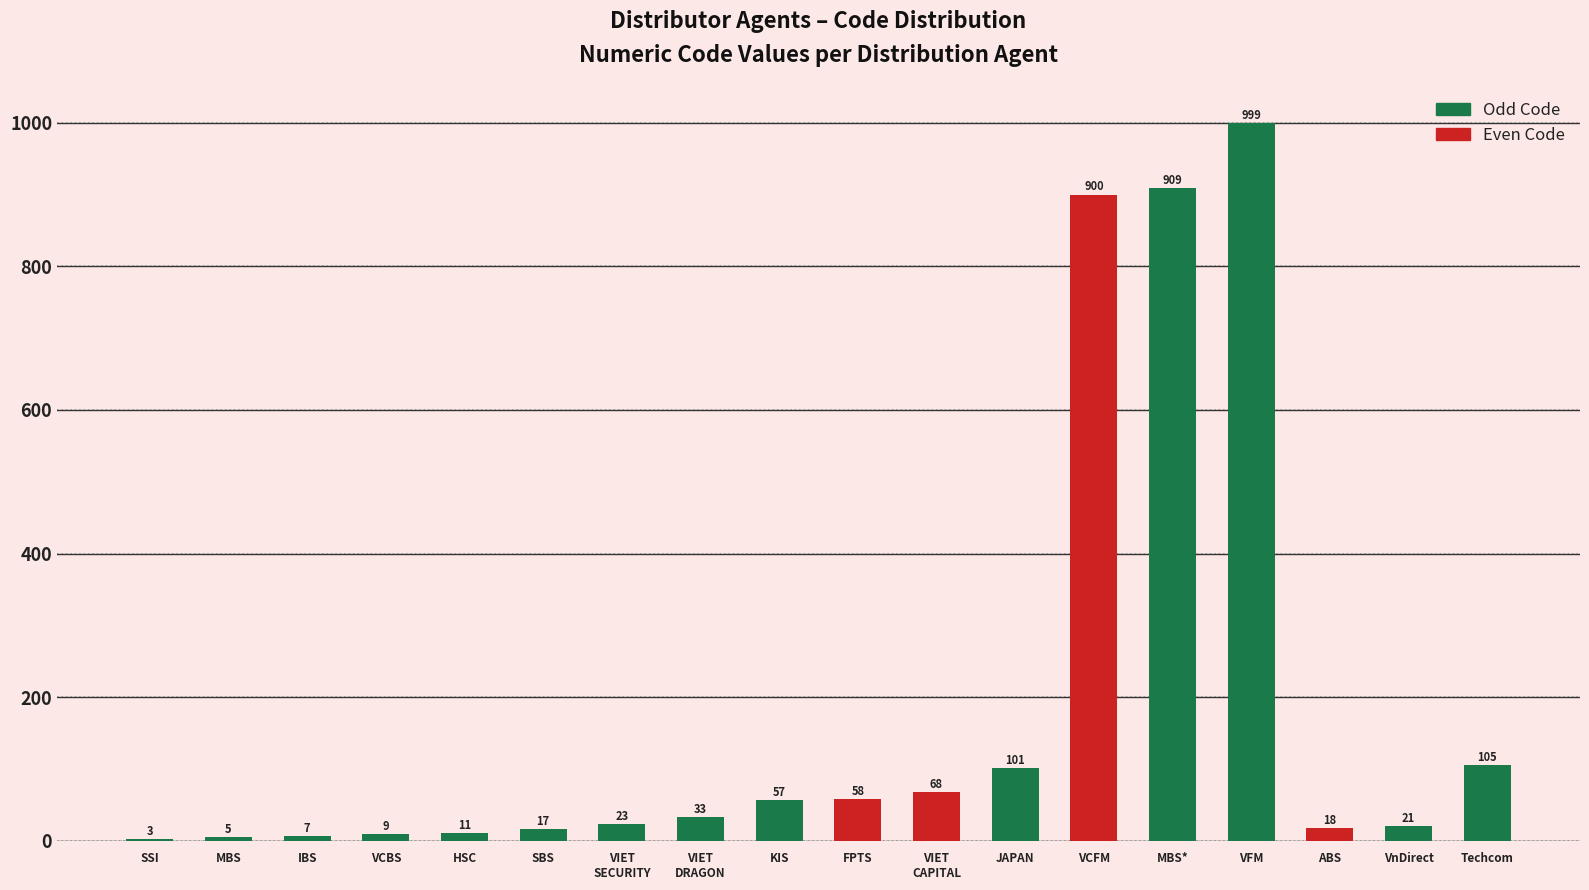

What is the ratio of the value at VFM to the value at JAPAN?

9.9